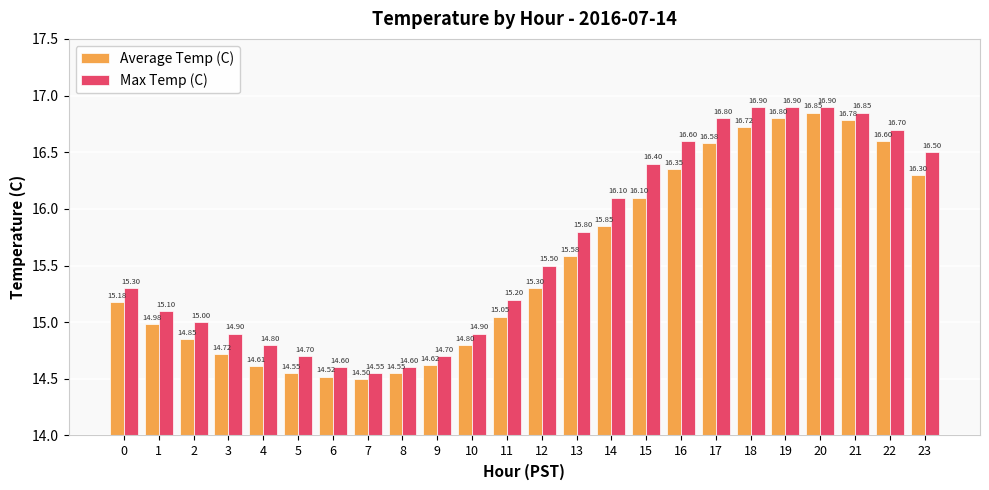

What is the total value across all series at 22?

33.3